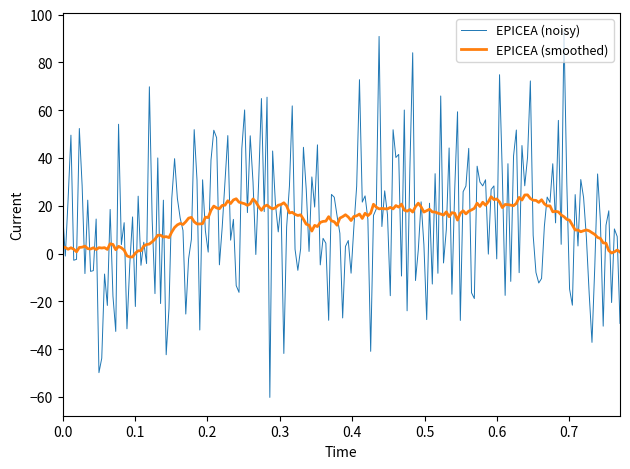

List the series in order of their peak value, highest first.

EPICEA (noisy), EPICEA (smoothed)